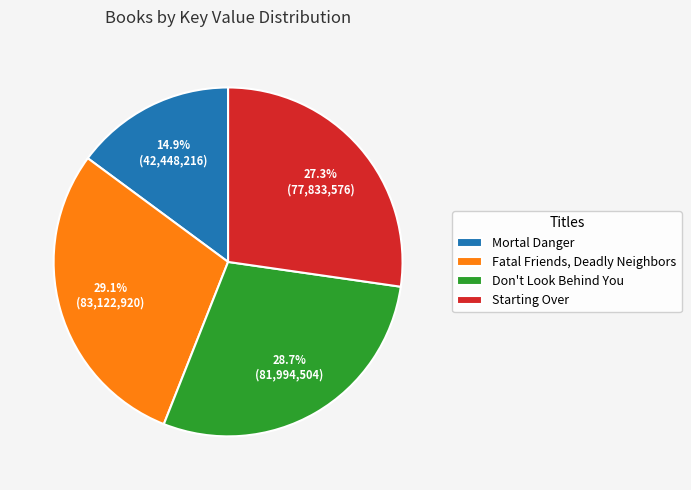

To the nearest percent, what is the difference between the Starting Over and Don't Look Behind You slice percentages?

1%